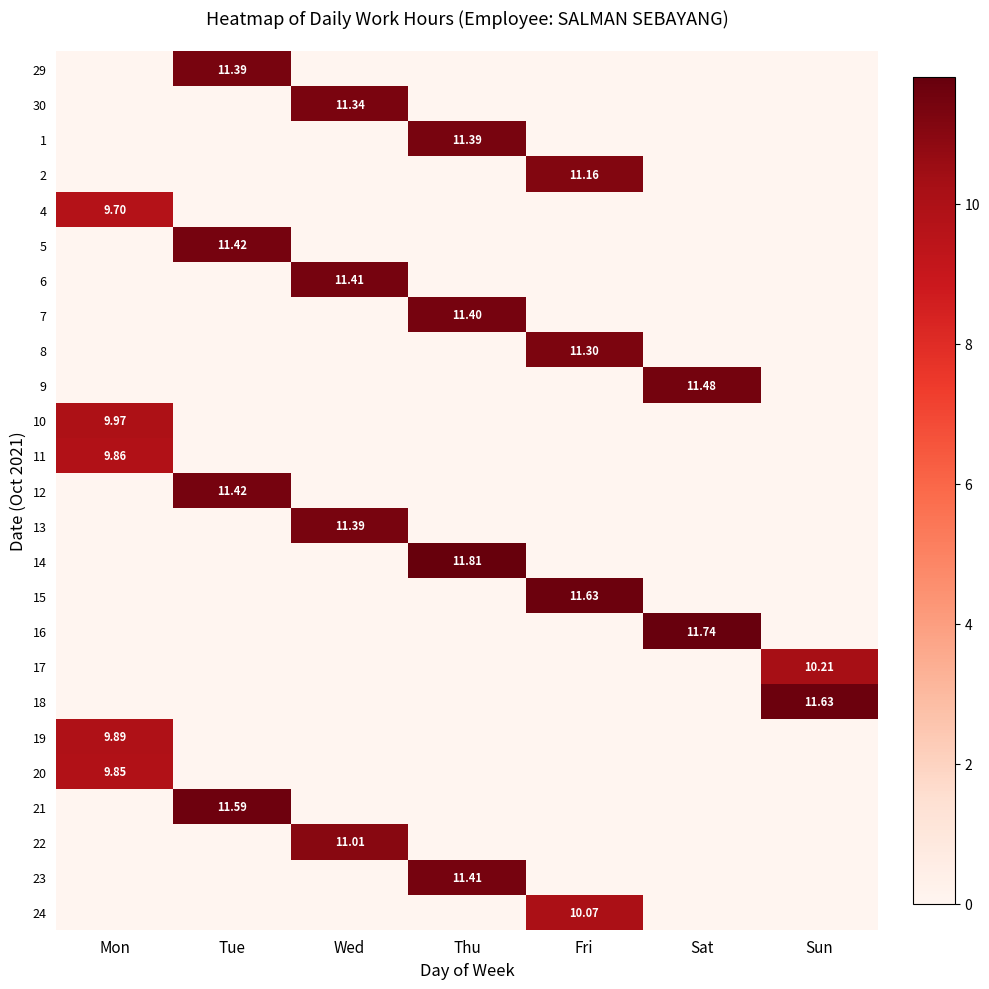

What is the greatest value displayed?

11.8